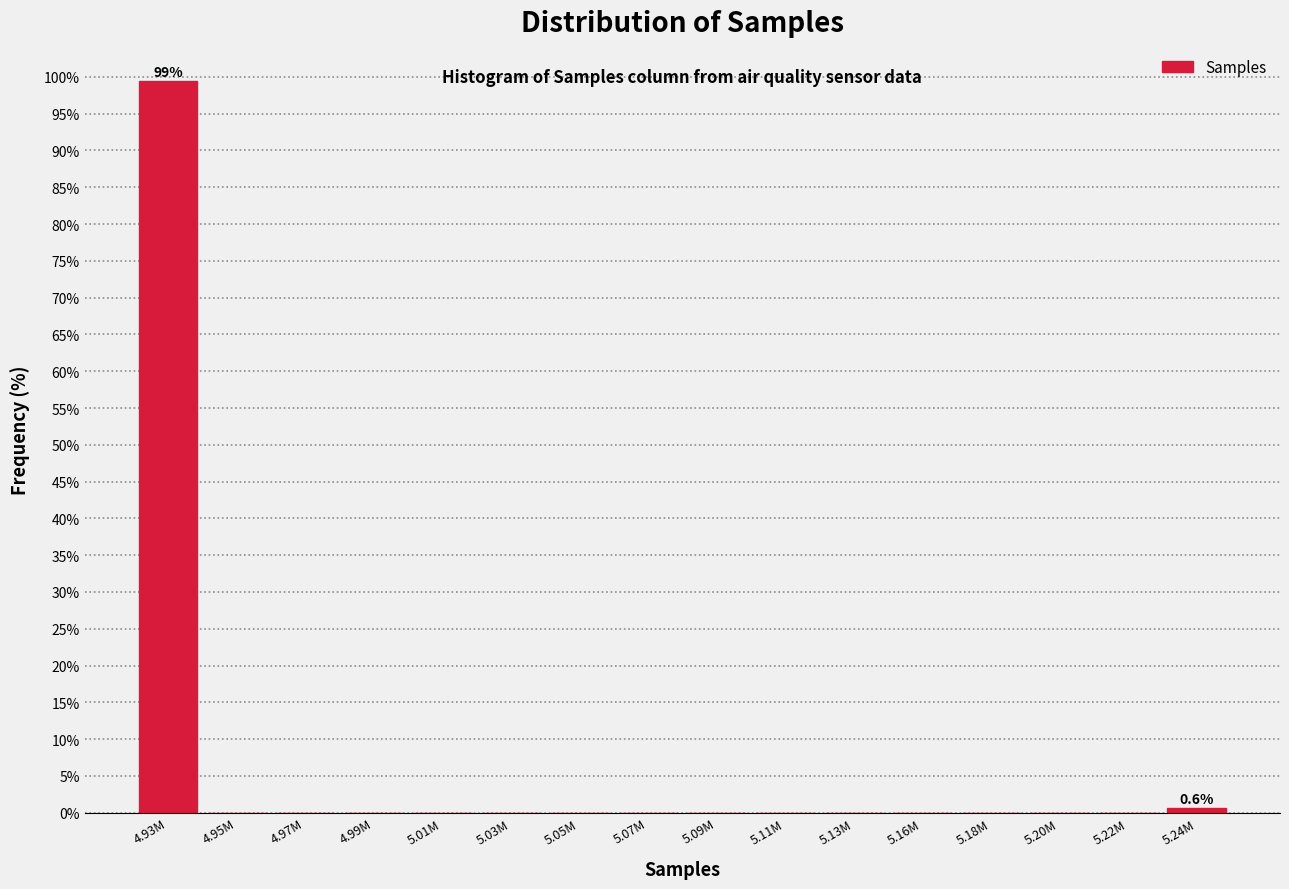

Reading left to right, extract all data points from this chart.

4.93M=99.4	4.95M=0.0	4.97M=0.0	4.99M=0.0	5.01M=0.0	5.03M=0.0	5.05M=0.0	5.07M=0.0	5.09M=0.0	5.11M=0.0	5.13M=0.0	5.16M=0.0	5.18M=0.0	5.20M=0.0	5.22M=0.0	5.24M=0.6